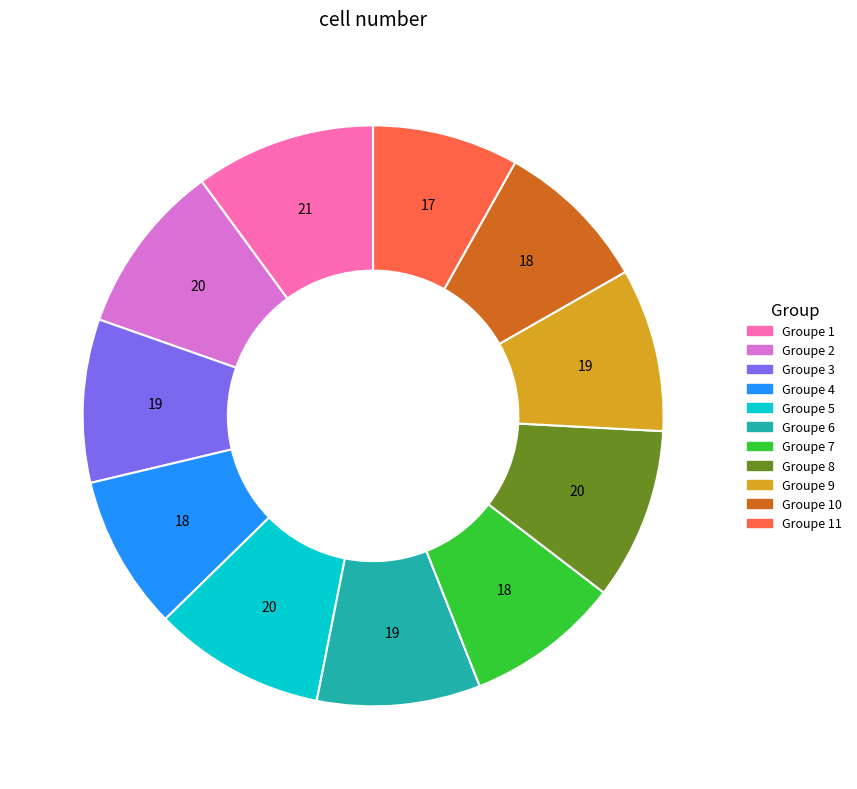

Does any single category account for the majority?

No